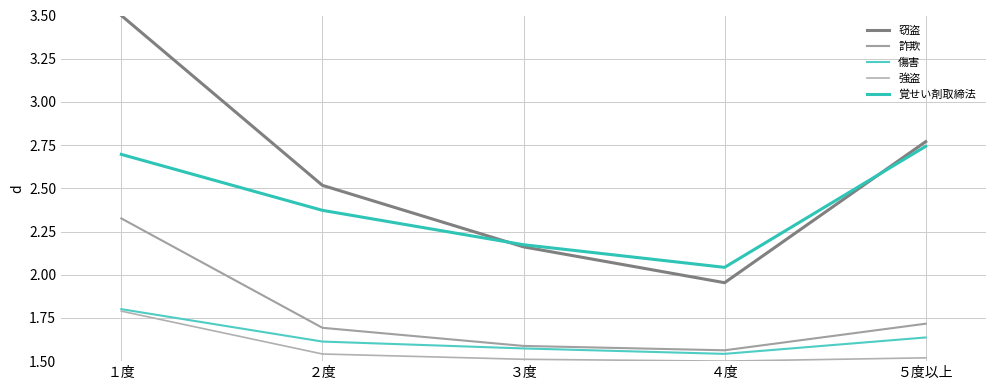

Is this an area chart (filled region under the line)?

No